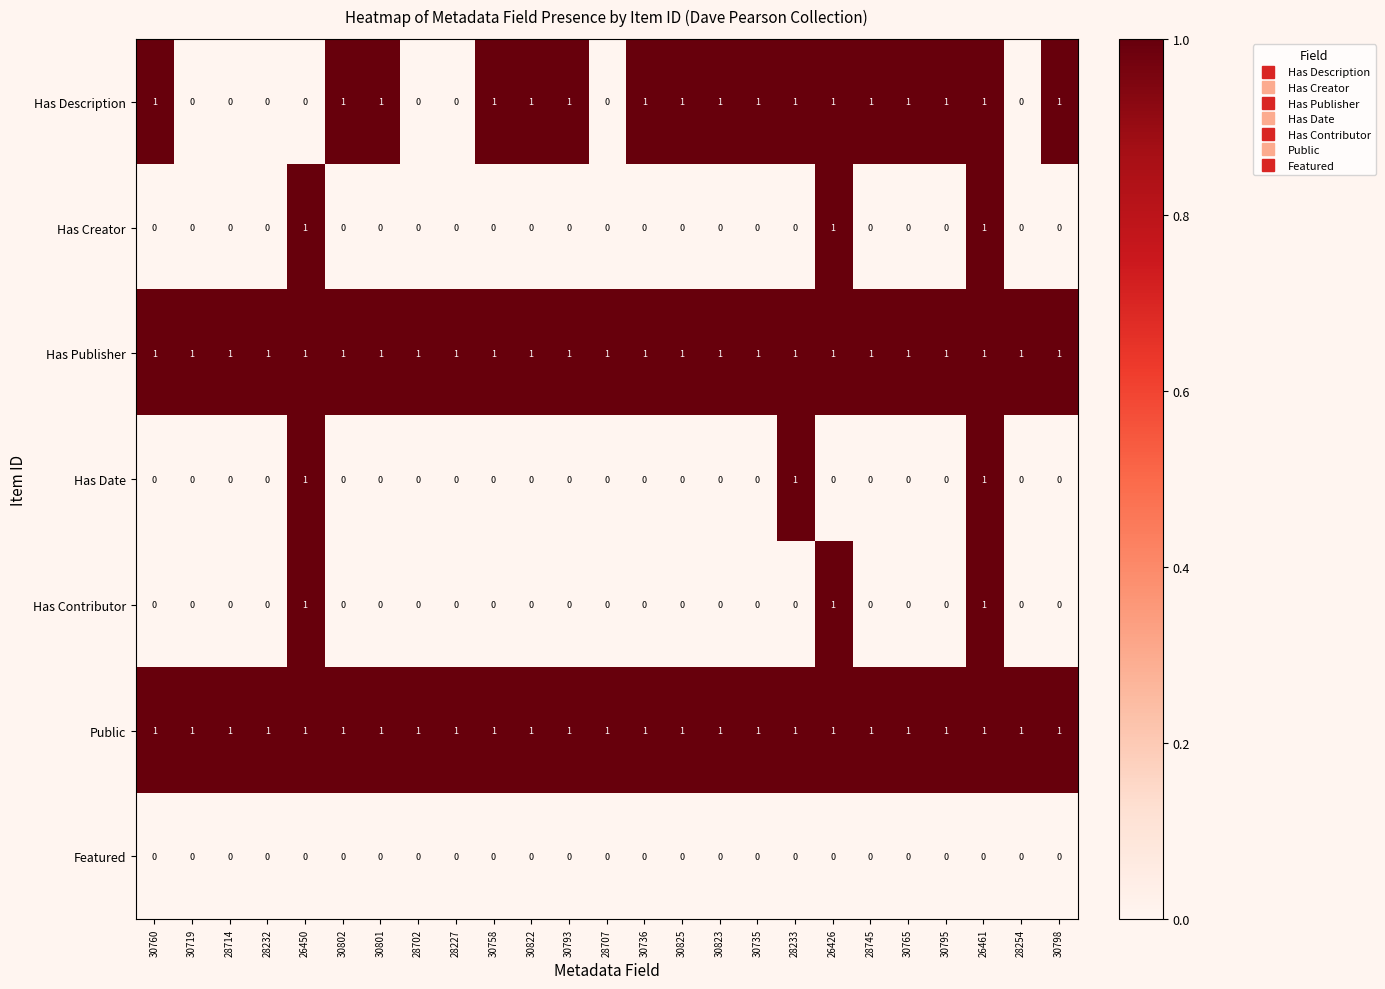

What is the total value across all series at 30760?

3